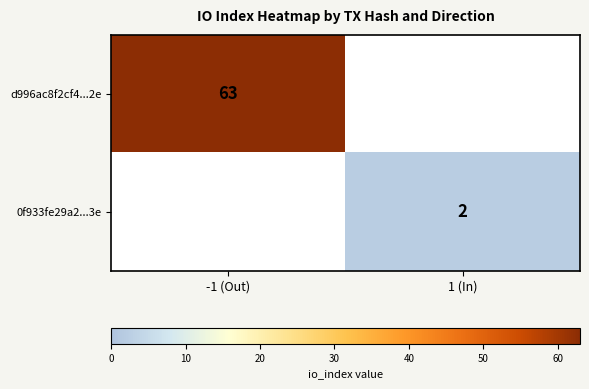

Is it true that 0f933fe29a2...3e equals 2 at 1 (In)?

True